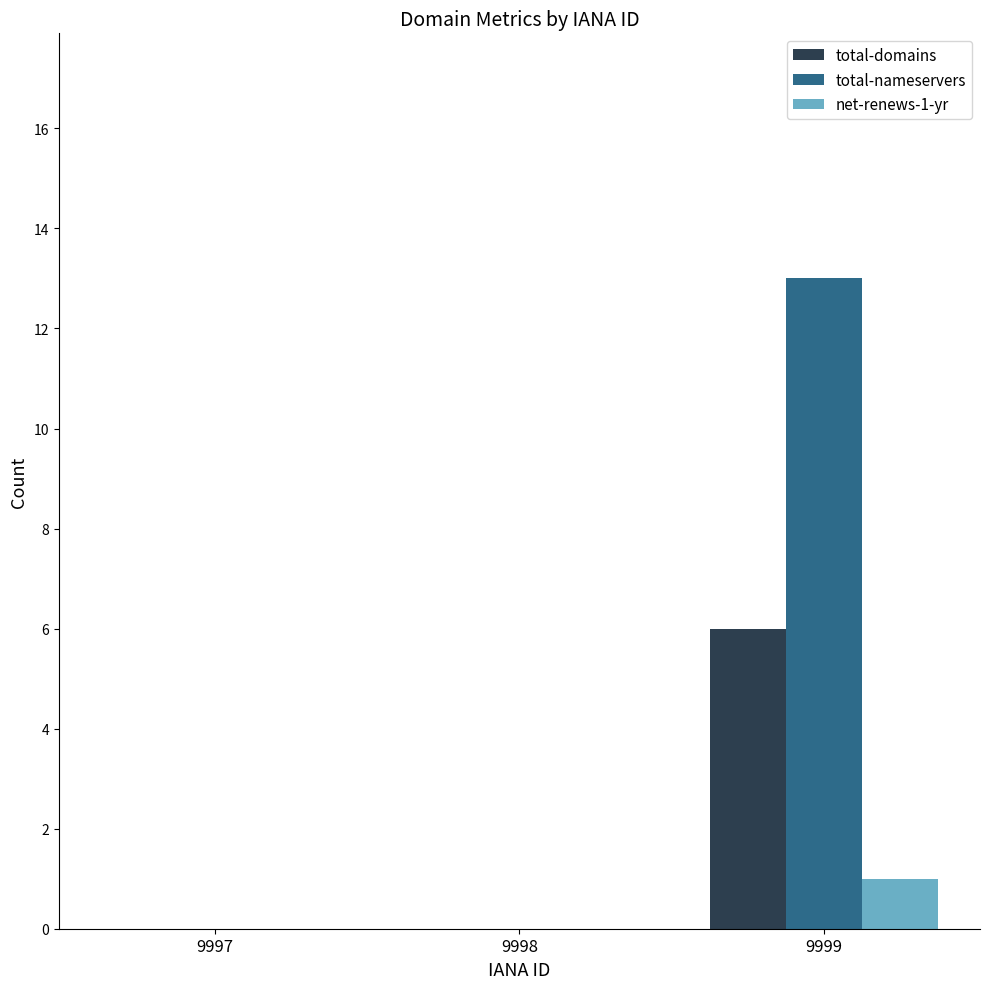

The total-domains series shows 0 at 9997. True or false?

True